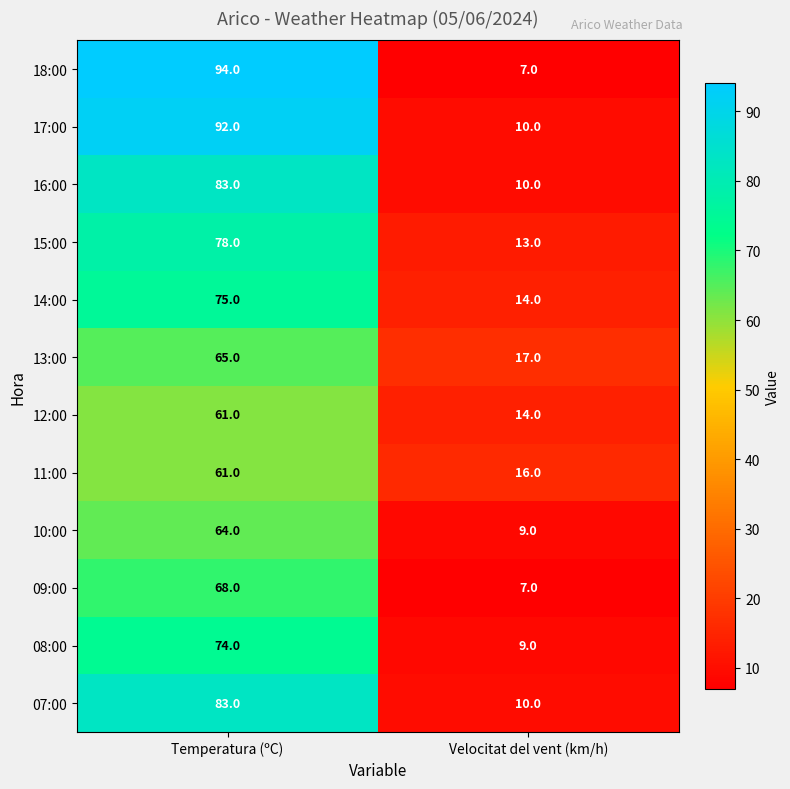

What value does the 16:00 series have at Velocitat del vent (km/h), to the nearest 5?

10